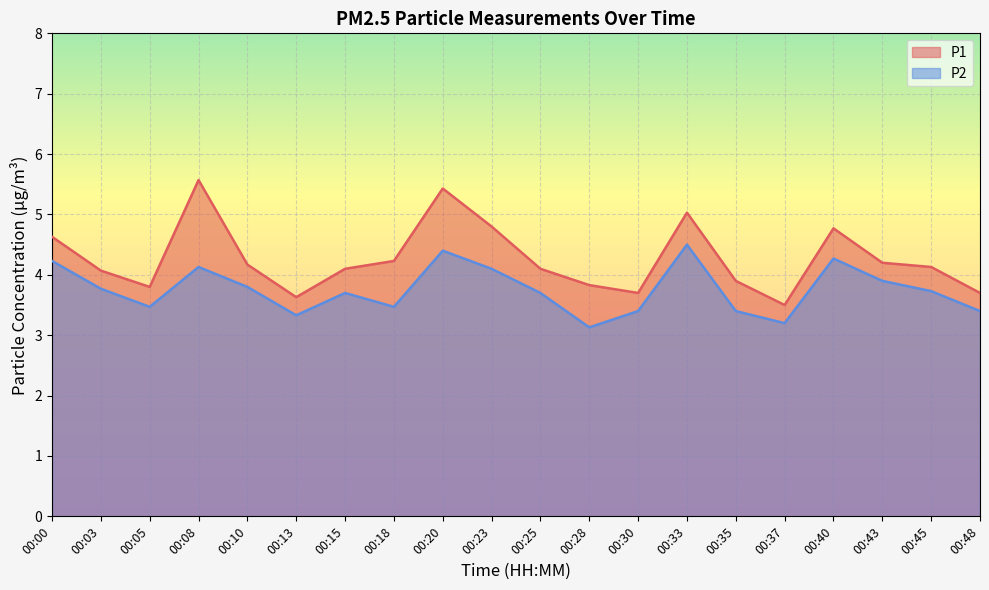

How many categories are shown in the chart?

20